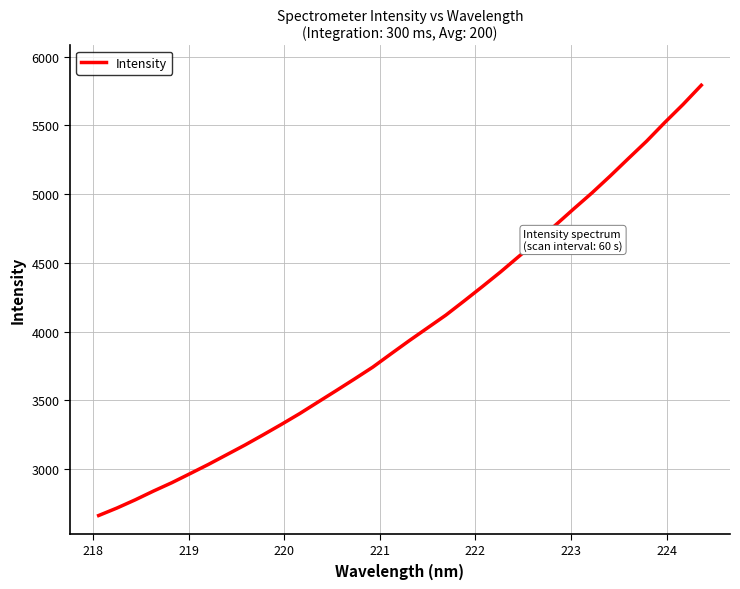

What is the maximum value shown in the chart?

5793.1